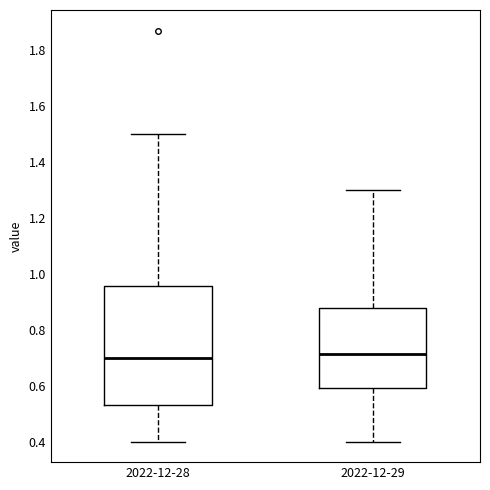

Where is the upper edge of the box for 2022-12-29 on the y-axis? The values are not printed on the chart, so give them approximately, as read against the axis.

0.88